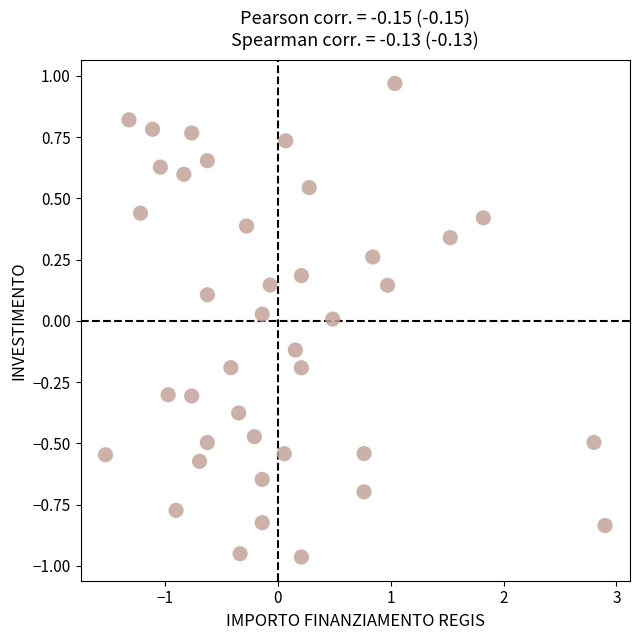

What is the range of X values (max minus min)?

4.4